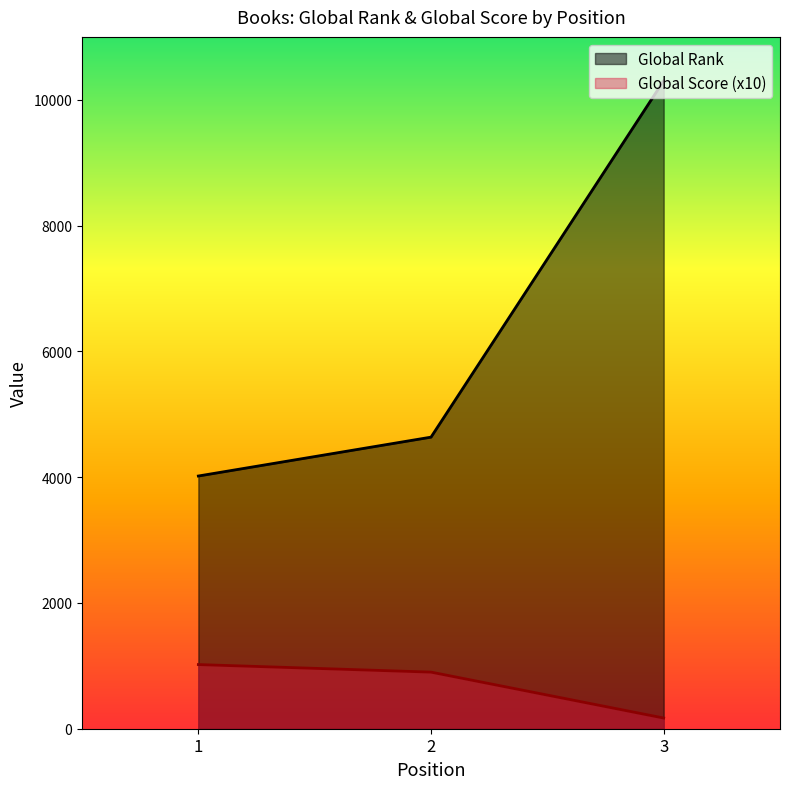

List the series in order of their peak value, lowest first.

Global Score (x10), Global Rank